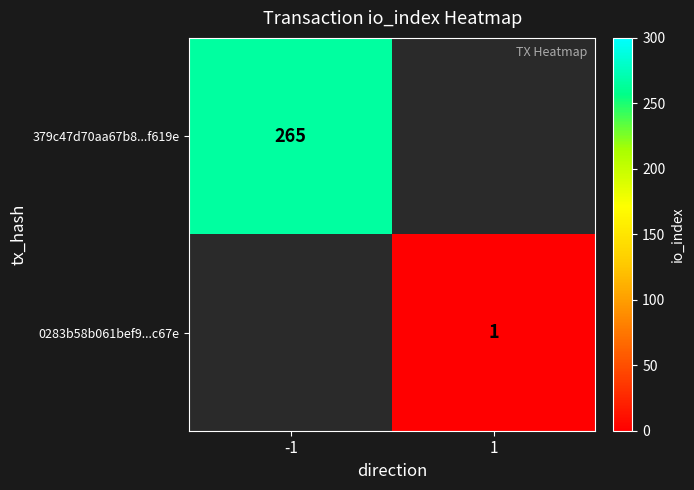

The 379c47d70aa67b8...f619e series shows 180.5 at -1. True or false?

False